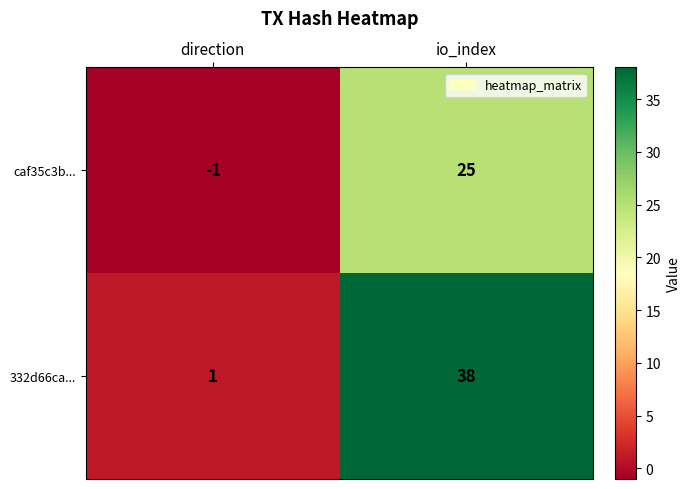

What is the spread (max minus min) of values at direction?

2